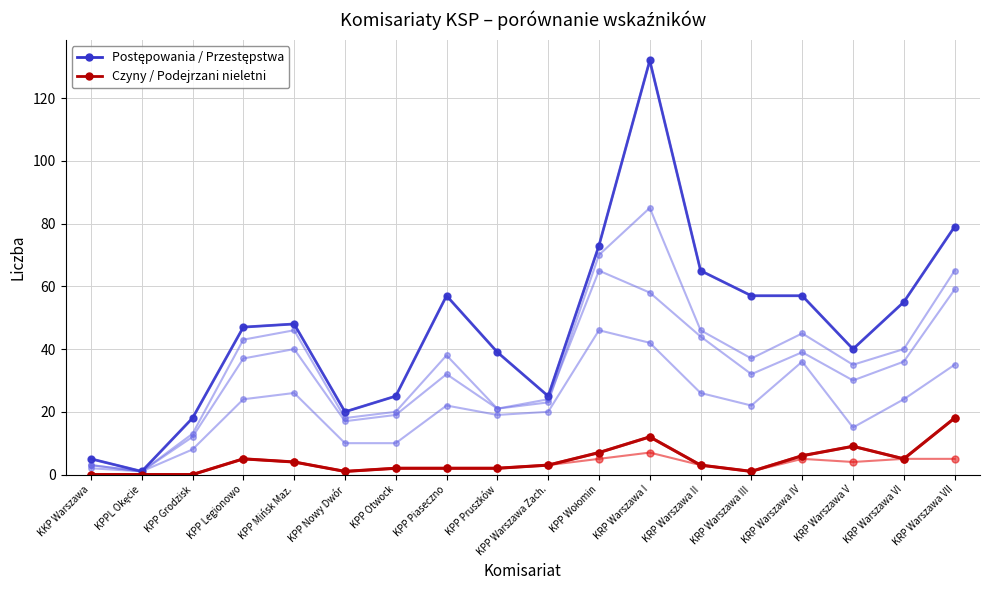

Is it true that Czyny nieletni (poprzedni) equals 1 at KPP Nowy Dwór?

False